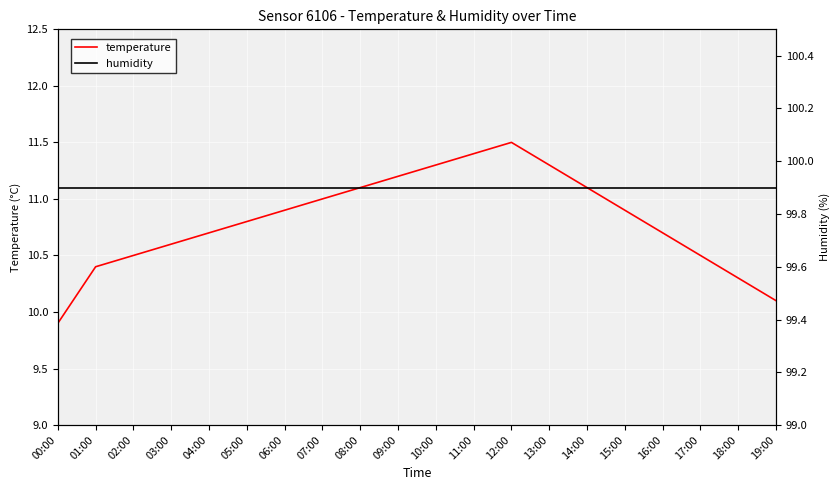

At 02:00, list the series in order from largest to smallest.

humidity, temperature